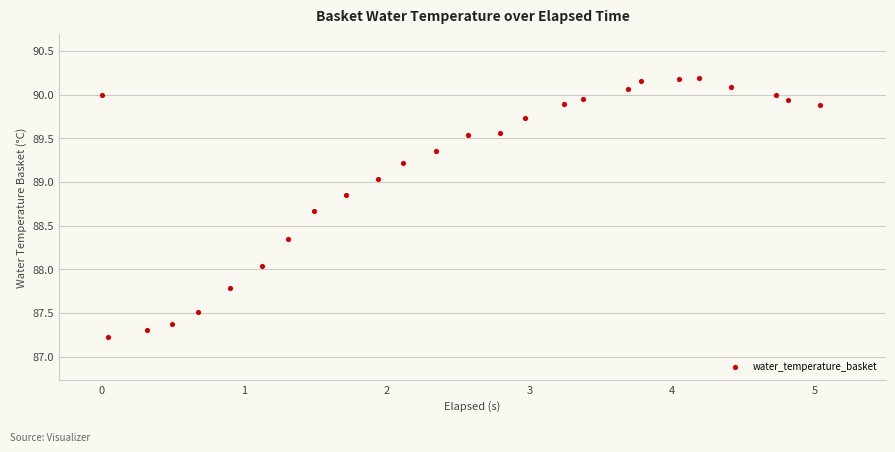

What is the range of X values (max minus min)?

5.0